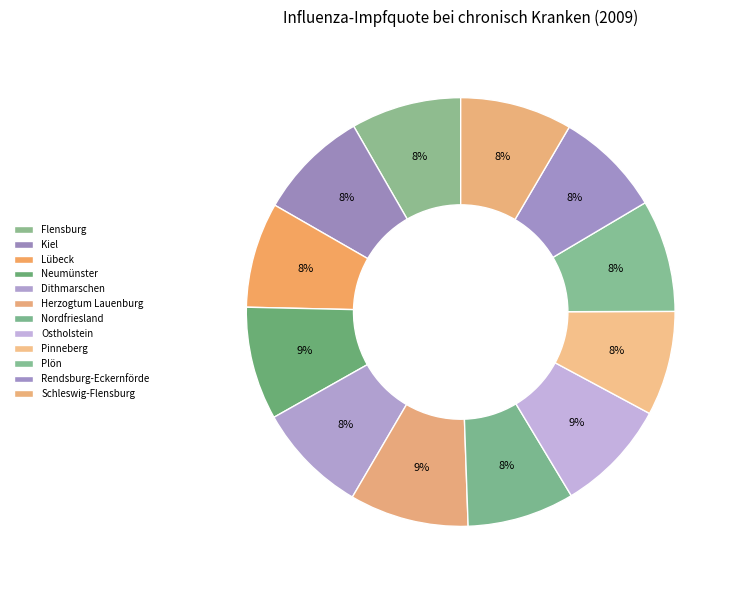

Does Nordfriesland represent more than half of the total?

No